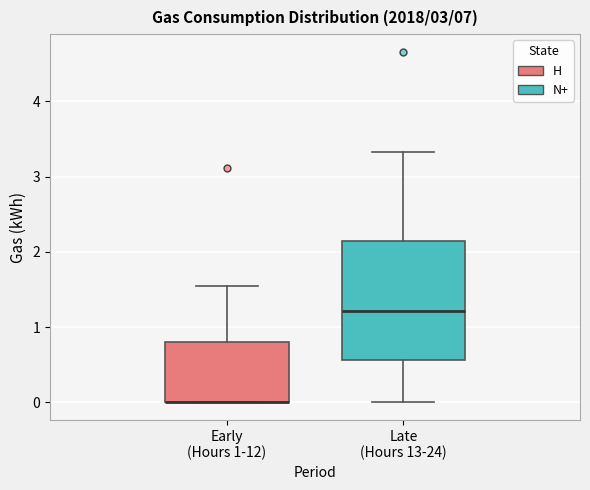

Which box is the tallest, from its lower edge to its upper edge?

Late (Hours 13-24)